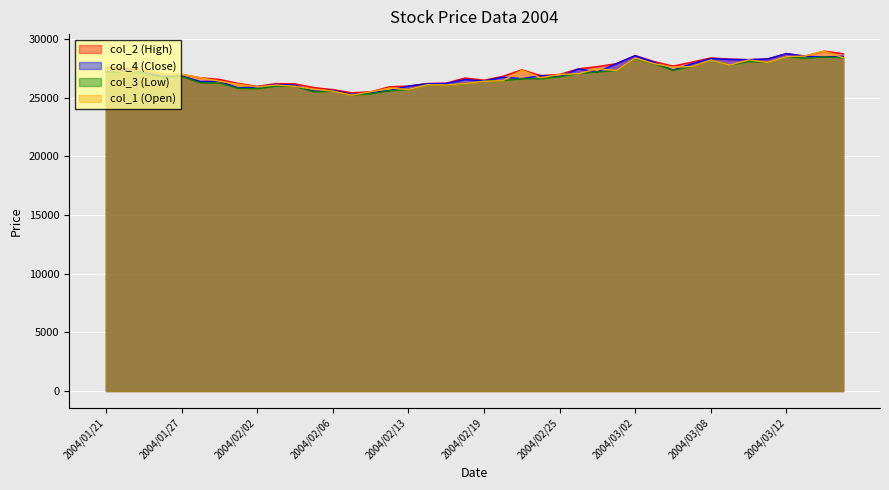

What is the value of the col_4 (Close) point at the 4th from the left?

26830